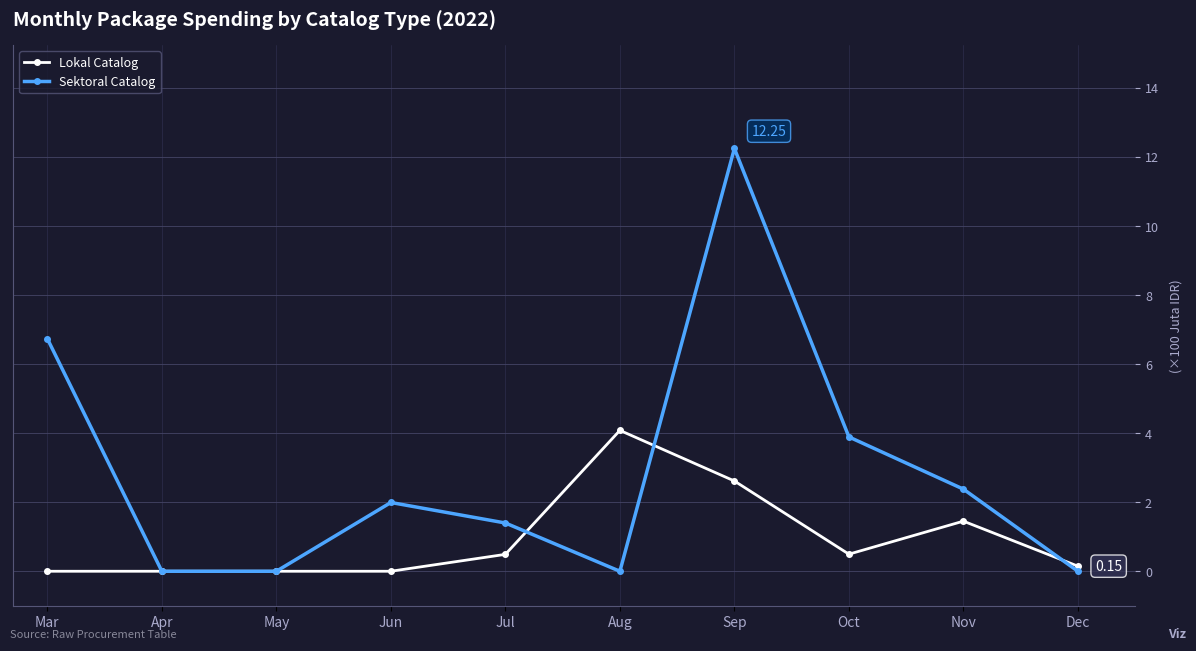

Count the number of data series in this chart.

2